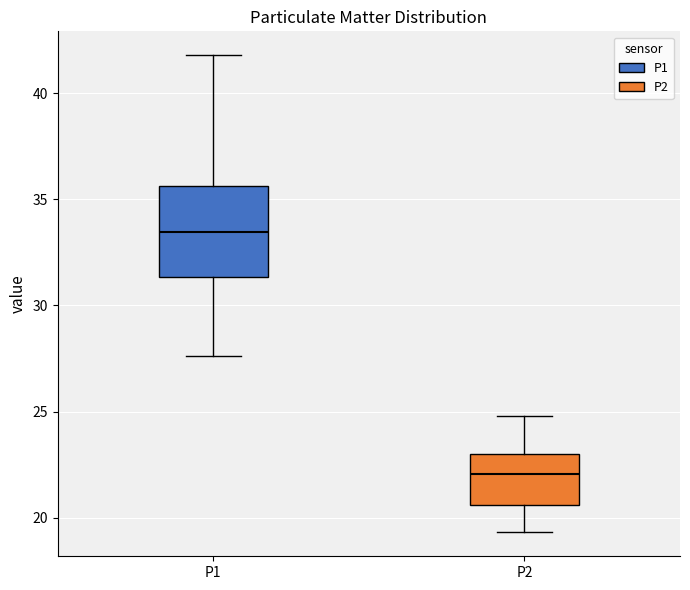

Reading left to right, transcribe this box plot: for each box, give where its median line is, the range the box spans, and where its two whiskers end, as read against the y-axis. The values are not printed on the chart, so give them approximately, as read against the axis.

P1: median 33.5, box 31.5 to 35.5, whiskers 27.5 to 42.0
P2: median 22.0, box 20.5 to 23.0, whiskers 19.5 to 25.0